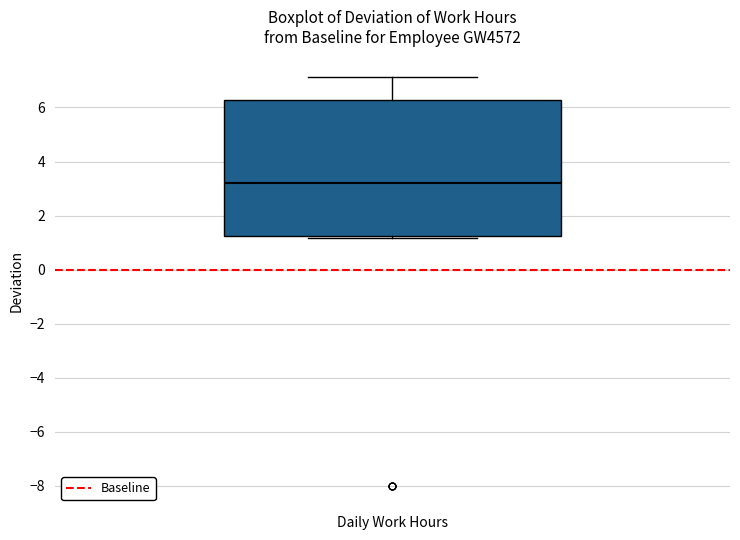

Transcribe this box plot: give where the median line is, the range the box spans, and where the two whiskers end, as read against the y-axis. The values are not printed on the chart, so give them approximately, as read against the axis.

median 3.2, box 1.2 to 6.2, whiskers 1.2 (just below the box's lower edge) to 7.2